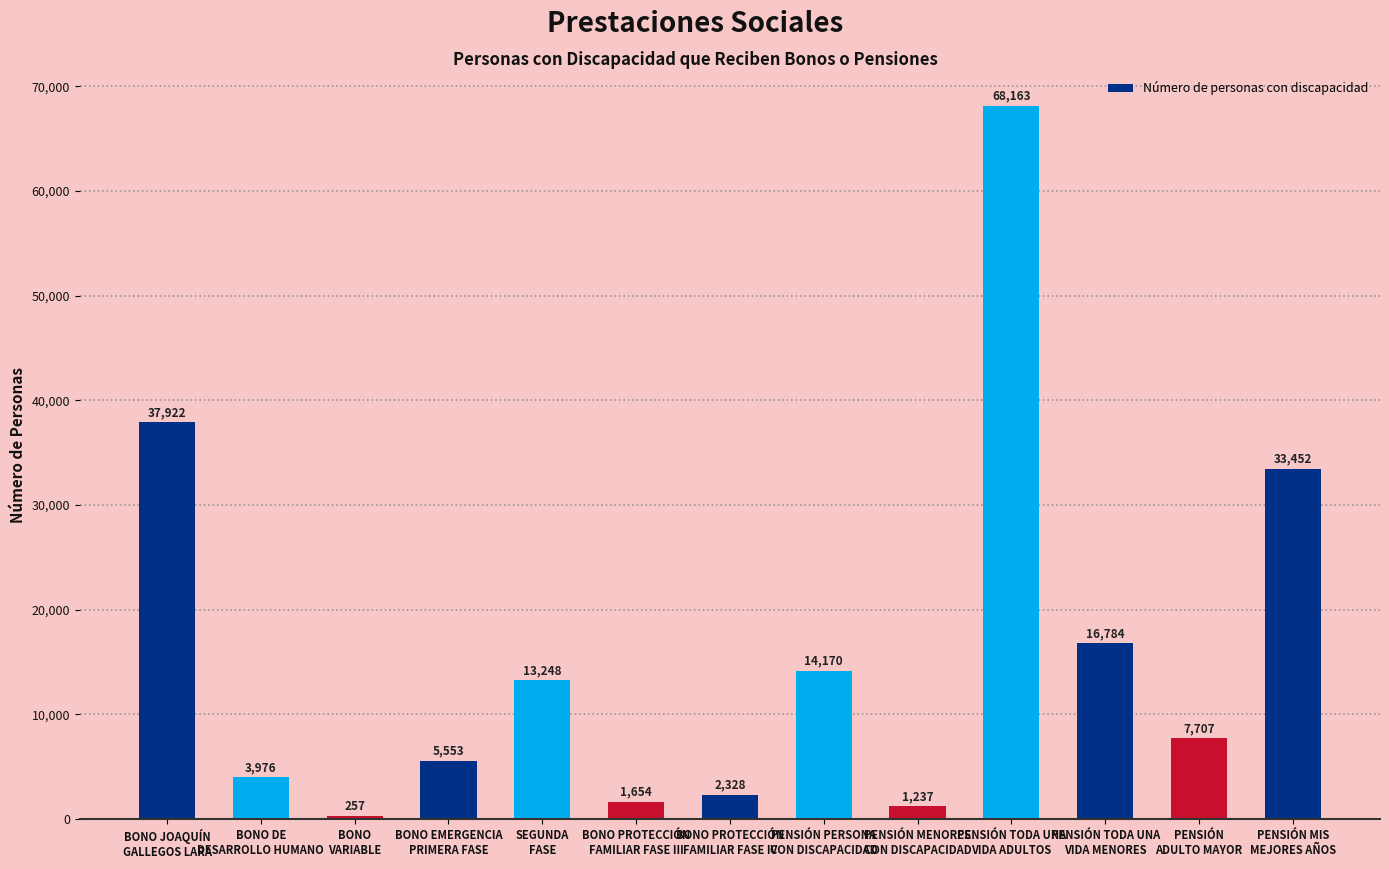

What position from the right is BONO JOAQUÍN
GALLEGOS LARA?

13